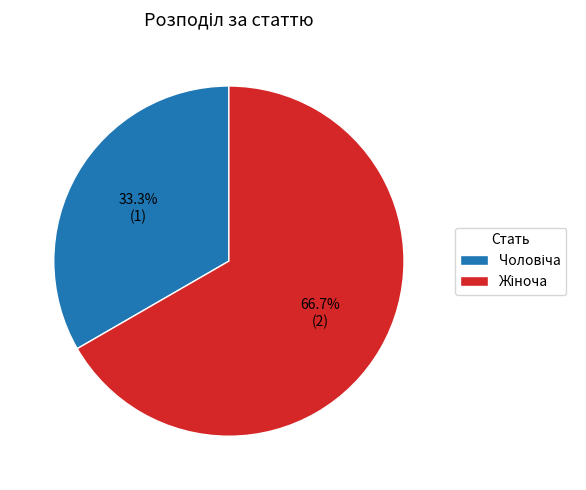

Is there a majority slice in this chart?

Yes